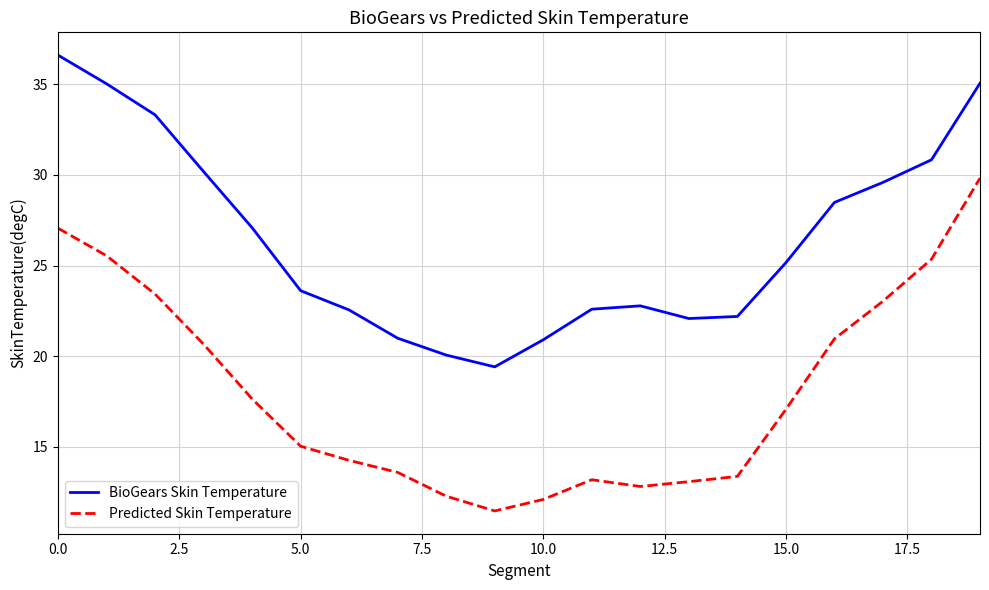

True or false: Predicted Skin Temperature and BioGears Skin Temperature cross at least once.

False